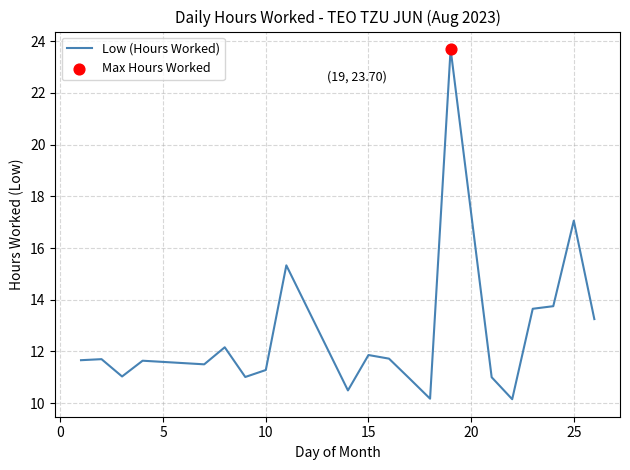

What is the minimum value shown in the chart?

10.2